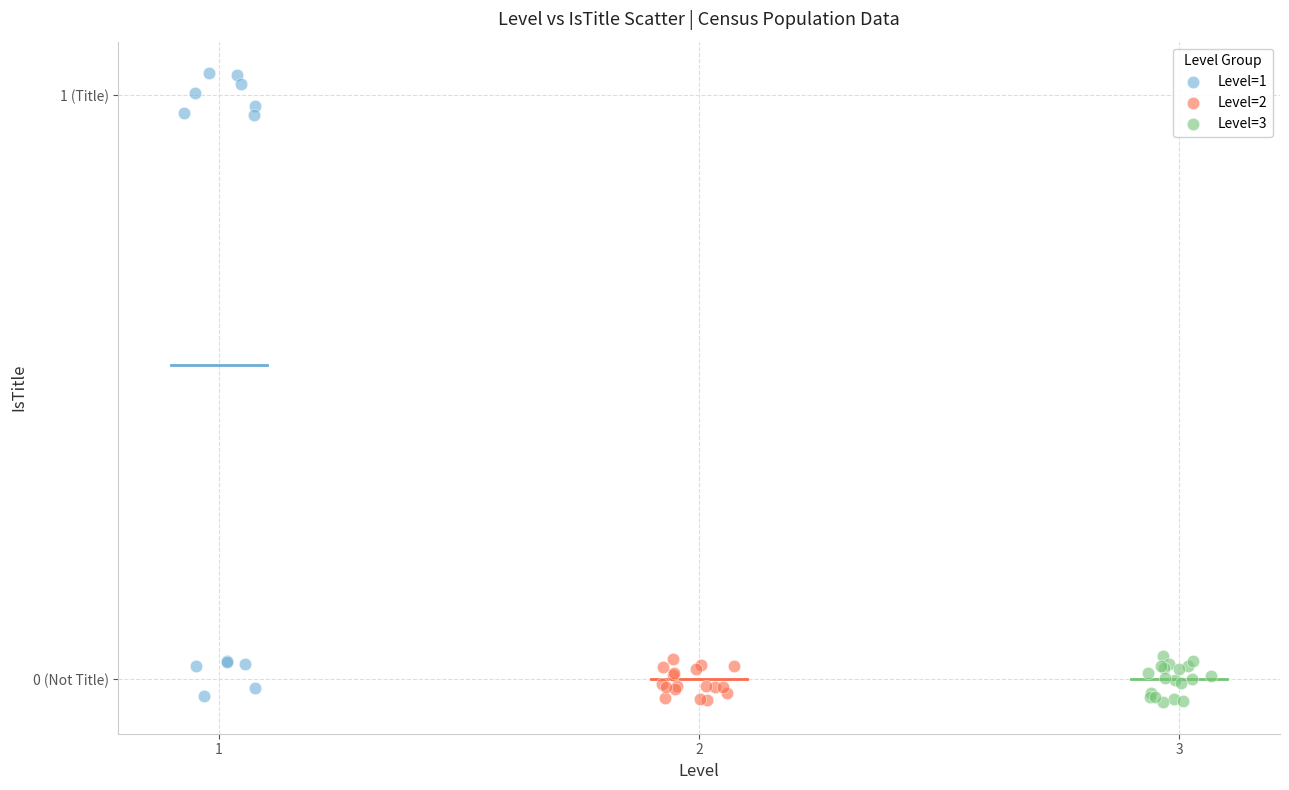

Which series has the widest spread of Y values?

Level=1